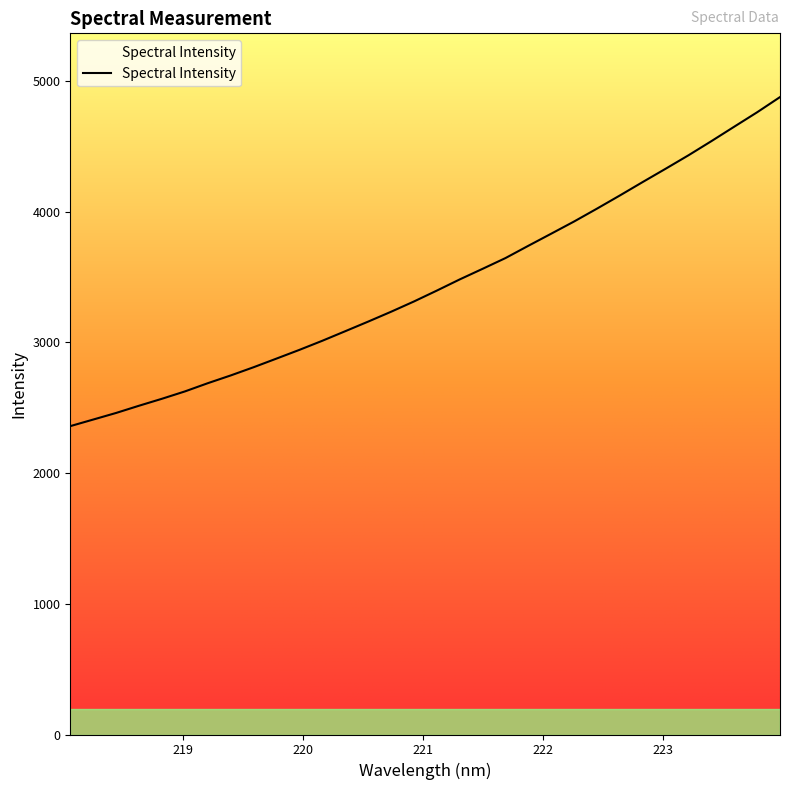

Reading right to left, extract all data points from this chart.

4877.4	4761.2	4651.0	4540.3	4432.3	4329.2	4227.7	4124.7	4024.0	3925.6	3832.3	3739.7	3645.6	3563.3	3482.1	3396.6	3313.3	3234.7	3159.3	3085.8	3012.8	2943.2	2876.5	2810.3	2747.4	2688.1	2625.1	2569.0	2515.7	2460.5	2409.9	2359.6